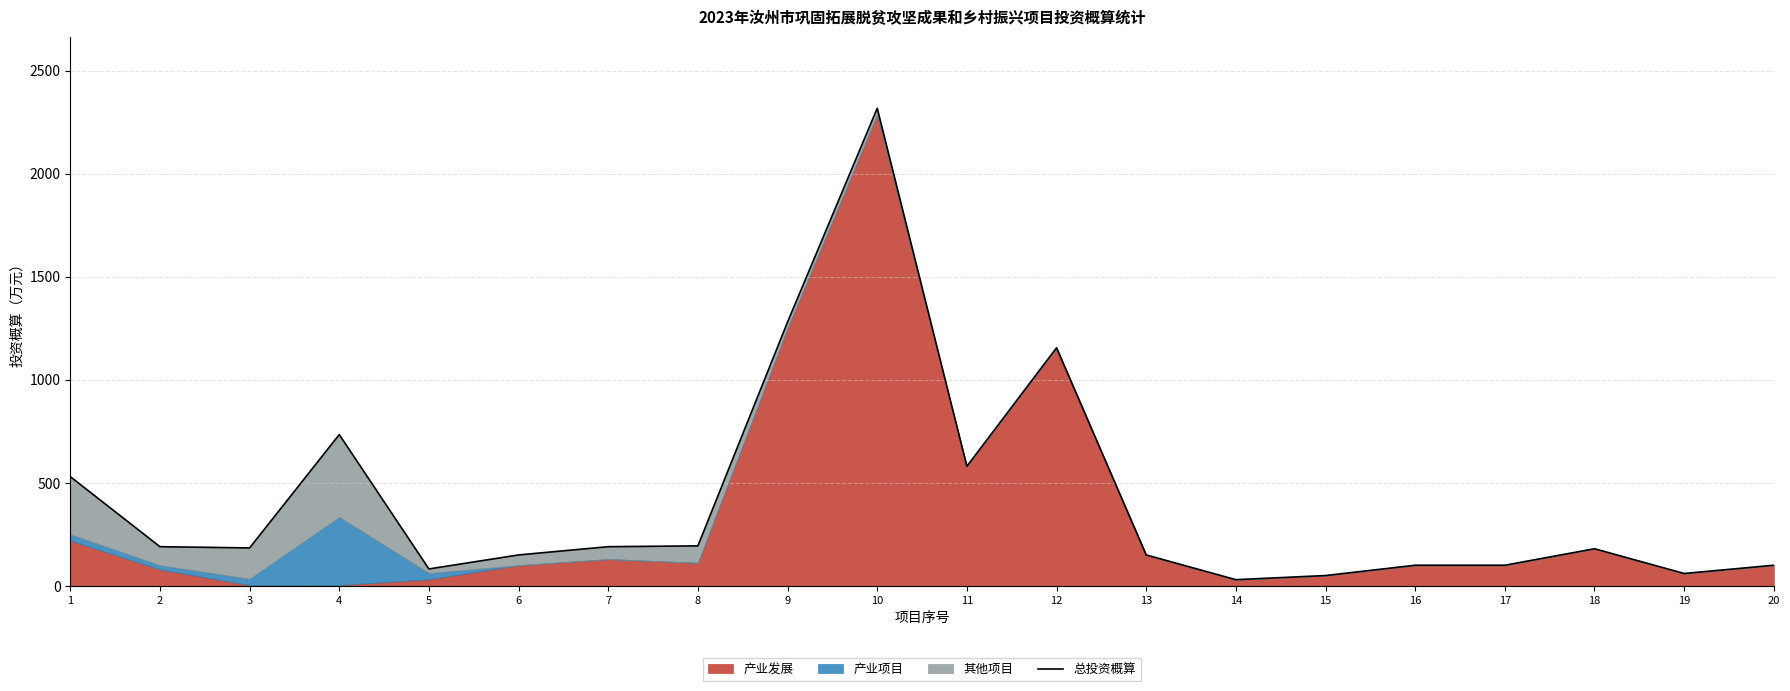

List the labels in order of value, largest first.

10, 9, 12, 4, 11, 1, 8, 2, 7, 3, 18, 6, 13, 16, 17, 20, 5, 19, 15, 14